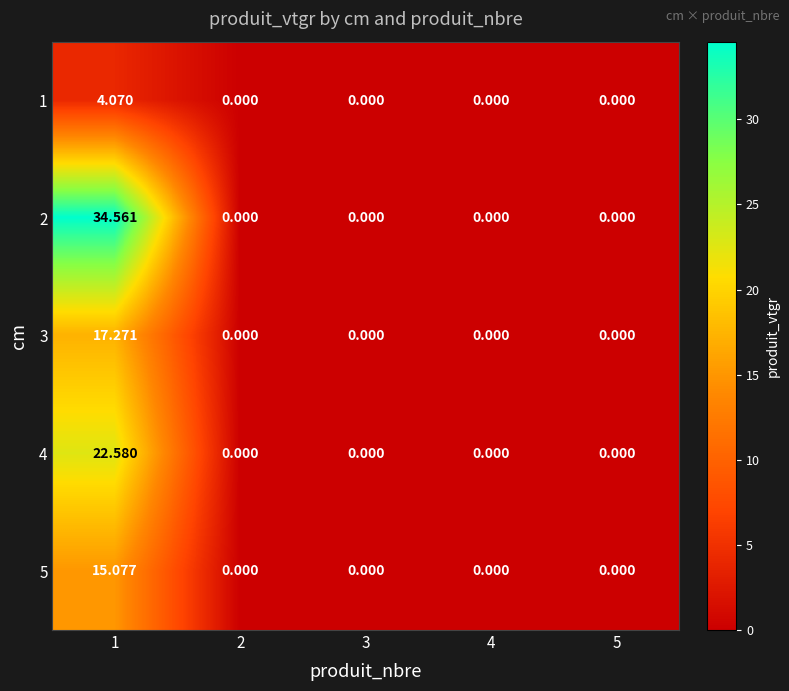

At which category is the sum across all series the highest?

1